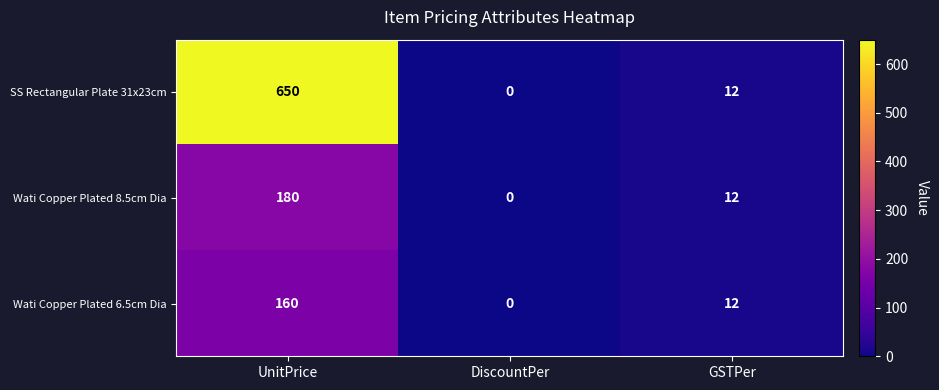

How many positive values does the Wati Copper Plated 6.5cm Dia series have?

2